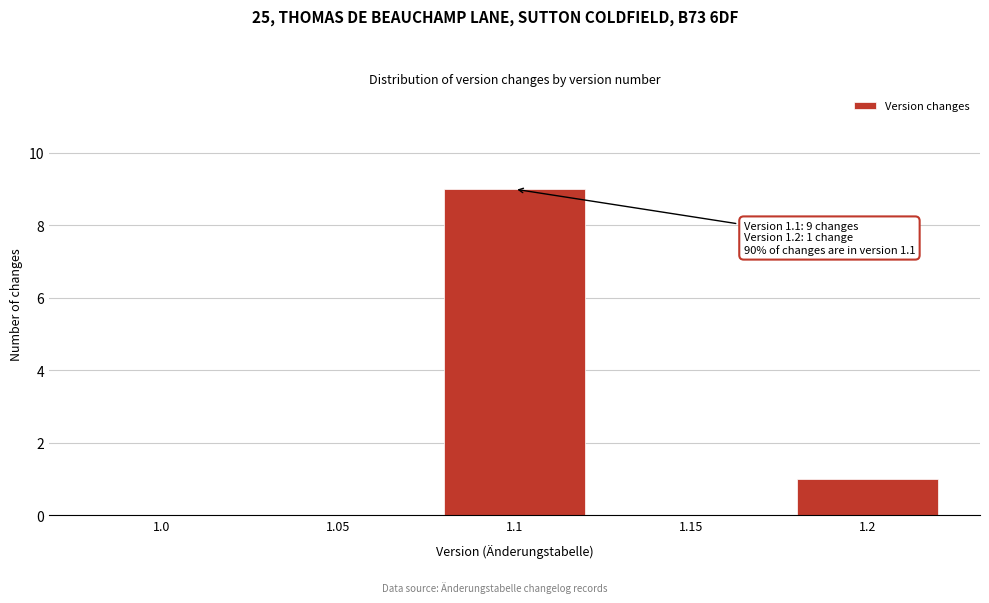

Reading left to right, list all the values displayed in this chart.

1.0=0	1.05=0	1.1=9	1.15=0	1.2=1